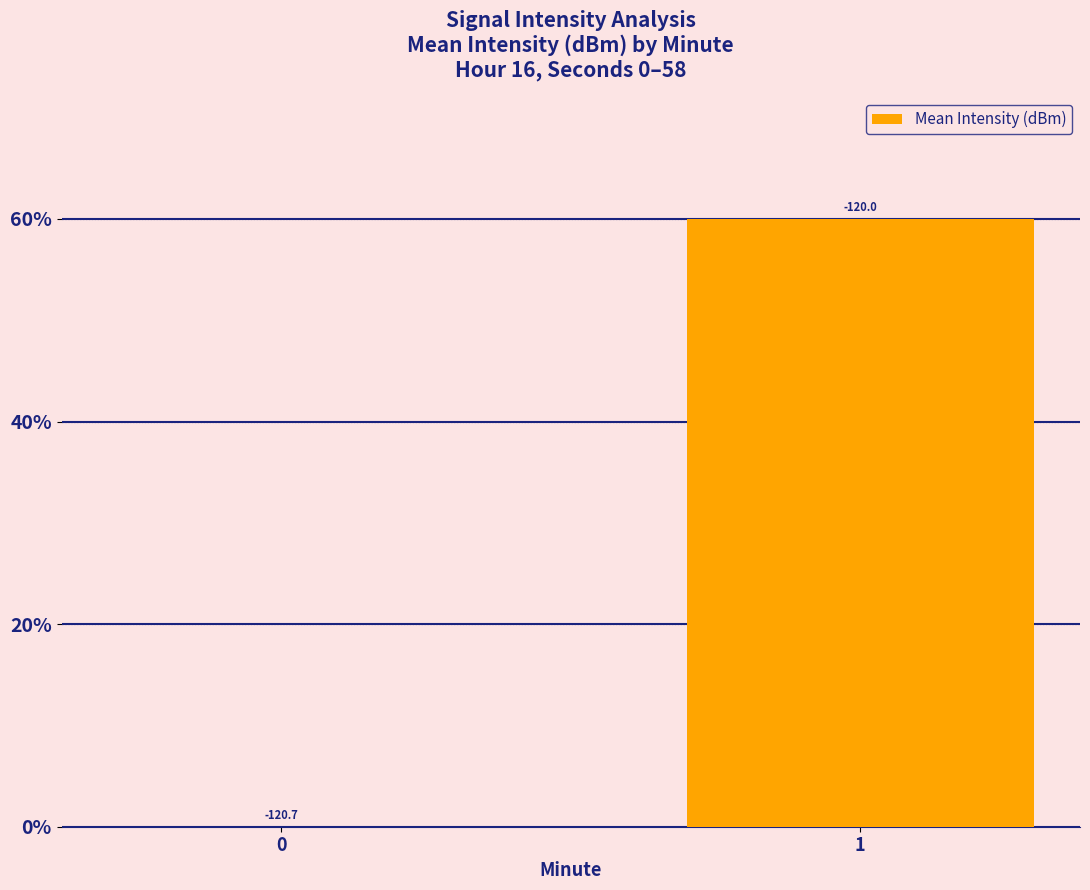

Are the bars horizontal?

No